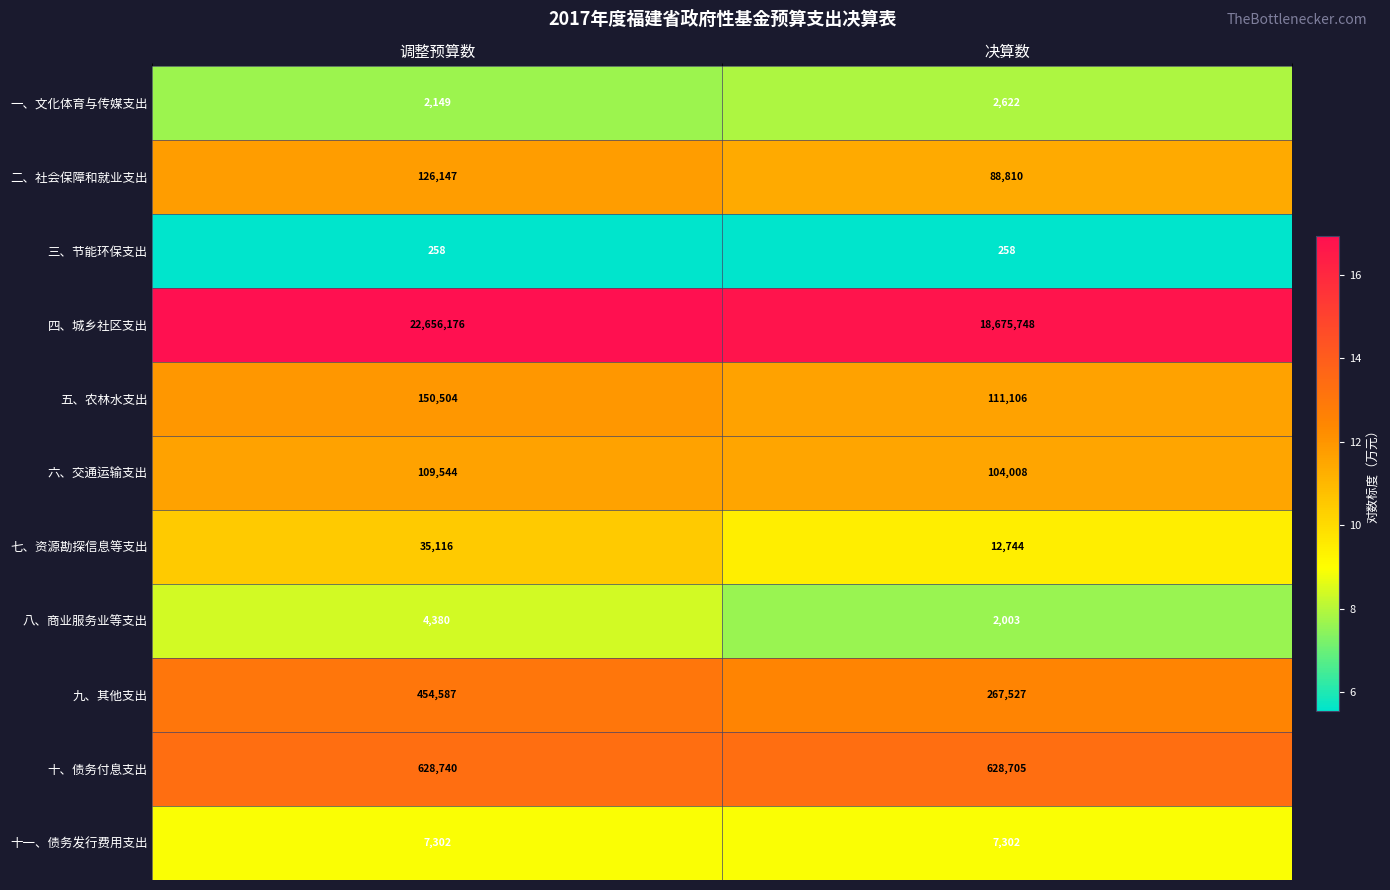

What is the minimum value shown in the chart?

258